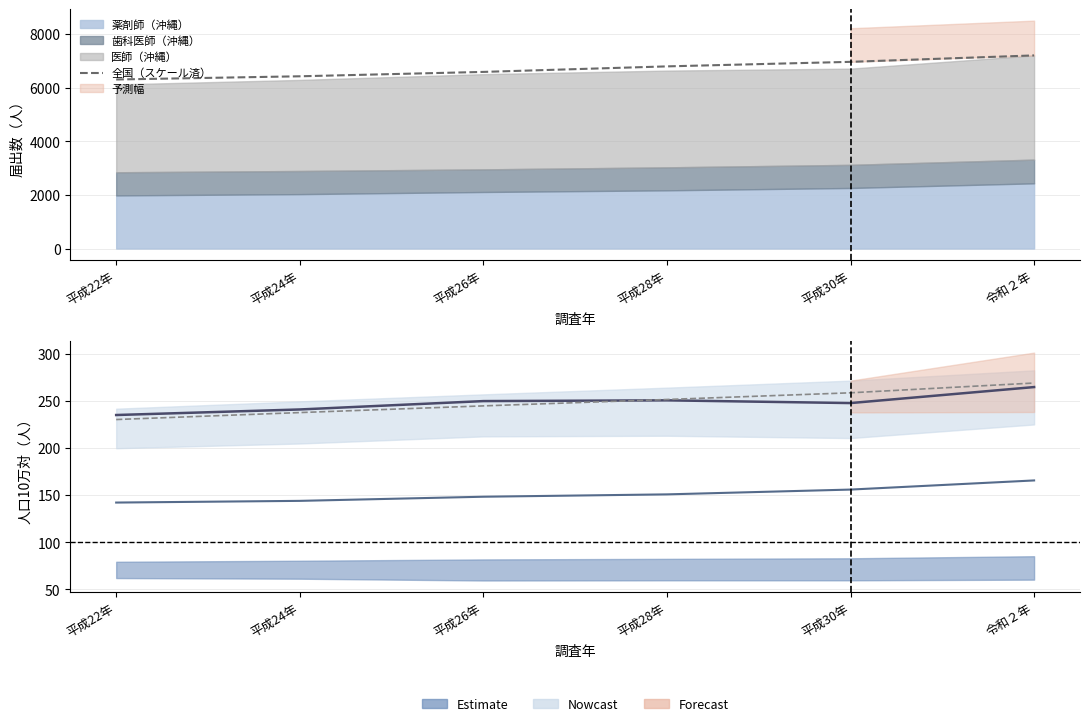

Which series changed the most between 平成26年 and 平成28年?

全国（スケール済）